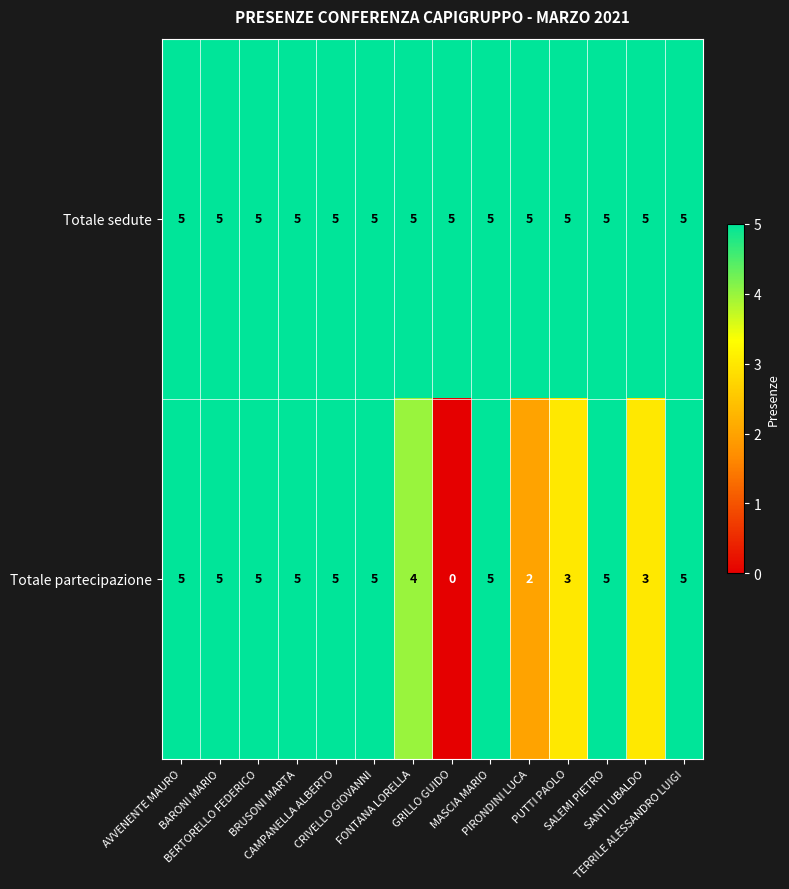

What is the average value of the Totale sedute series?

5